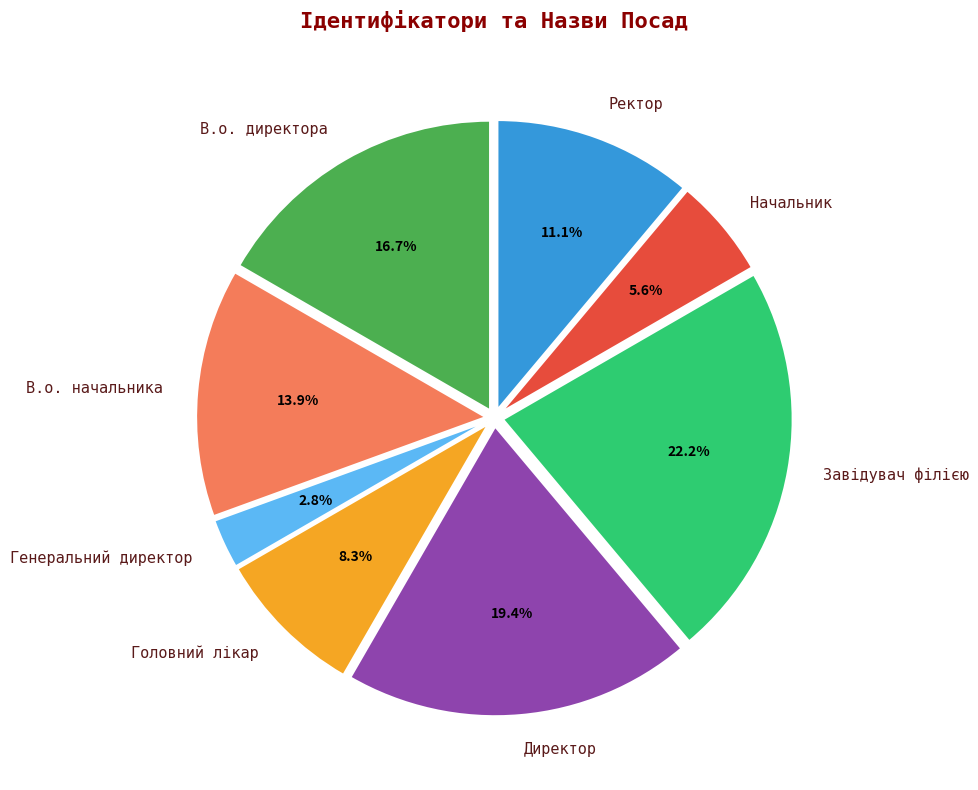

Count the number of slices in the pie.

8